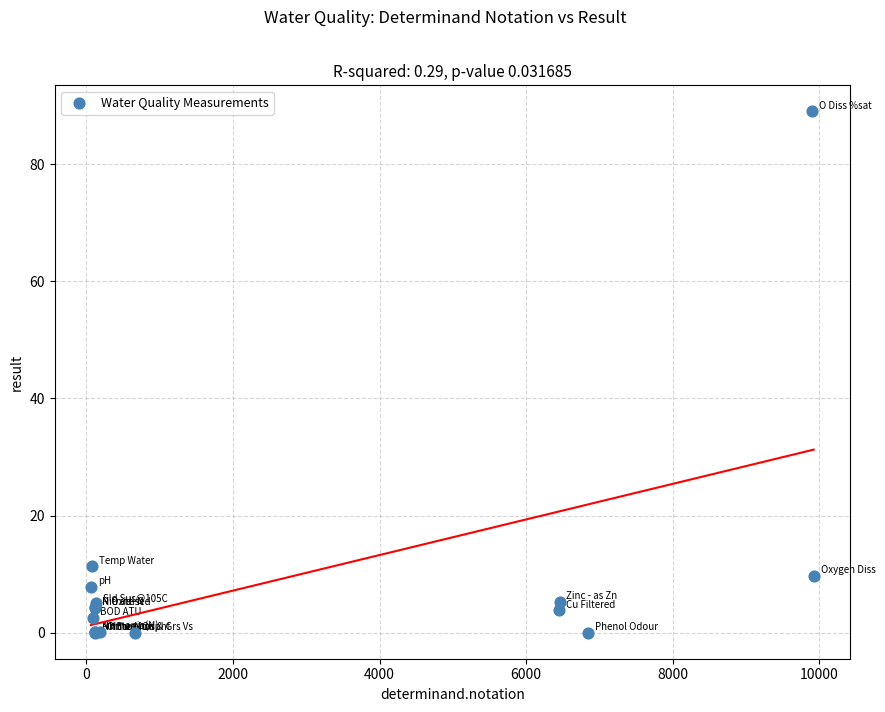

What Y value in the scatter plot is closest to 44?

11.3